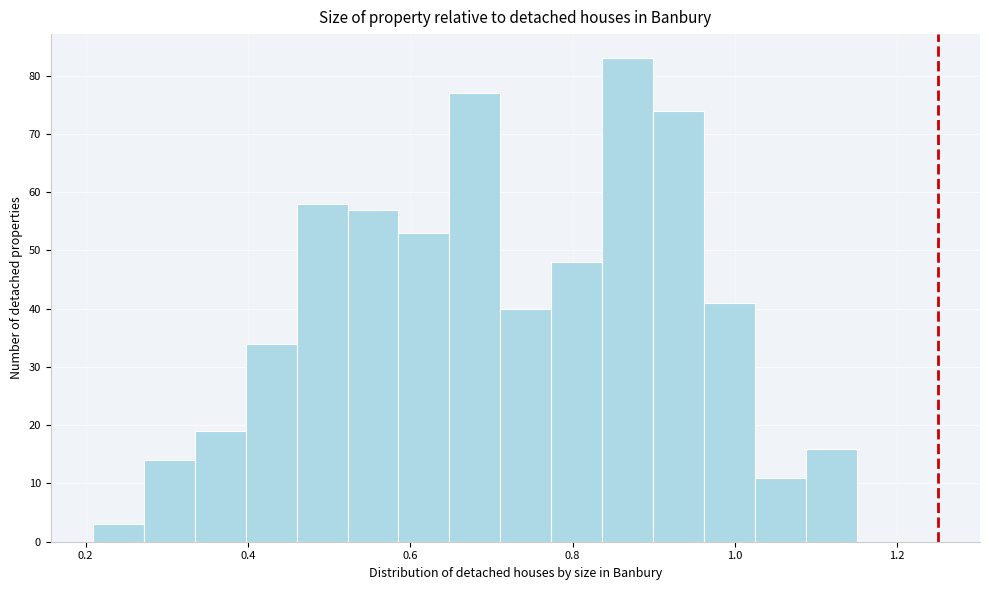

Around what value on the x-axis is the tallest bar? Give the approximate position of its centre, as read against the axis.

0.86